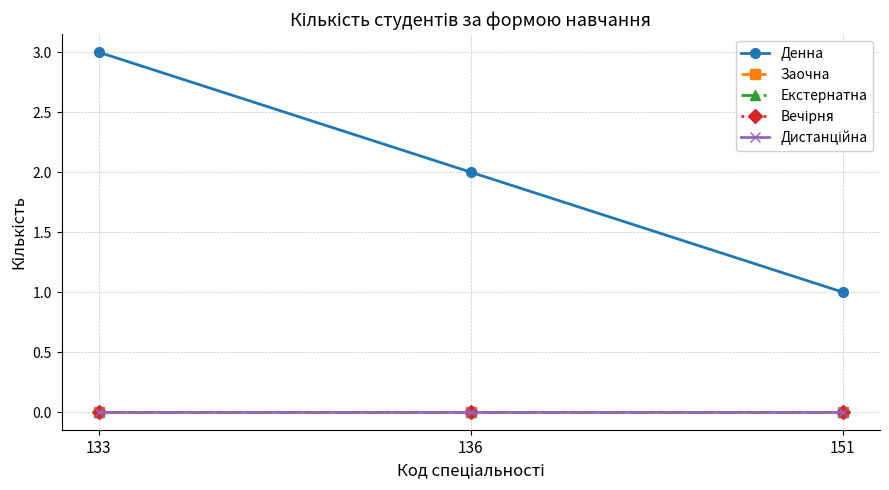

Is this an area chart (filled region under the line)?

No